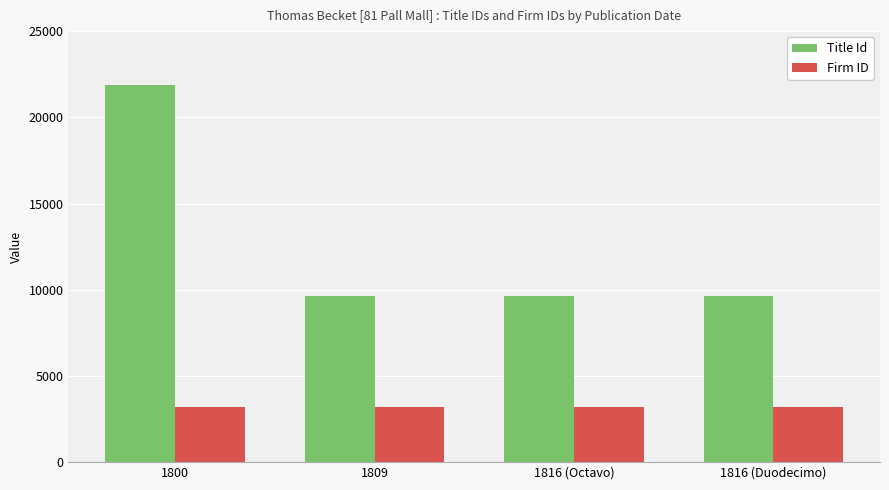

What are all the series names shown in the legend?

Title Id, Firm ID